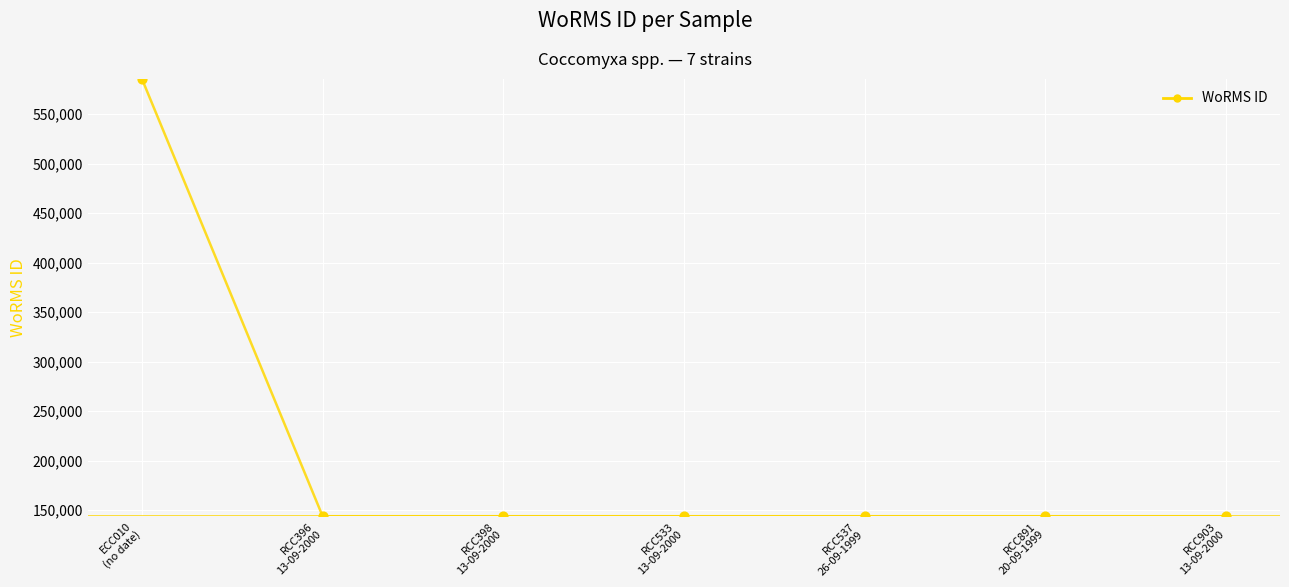

What is the ratio of the value at RCC891
20-09-1999 to the value at RCC396
13-09-2000?

1.0